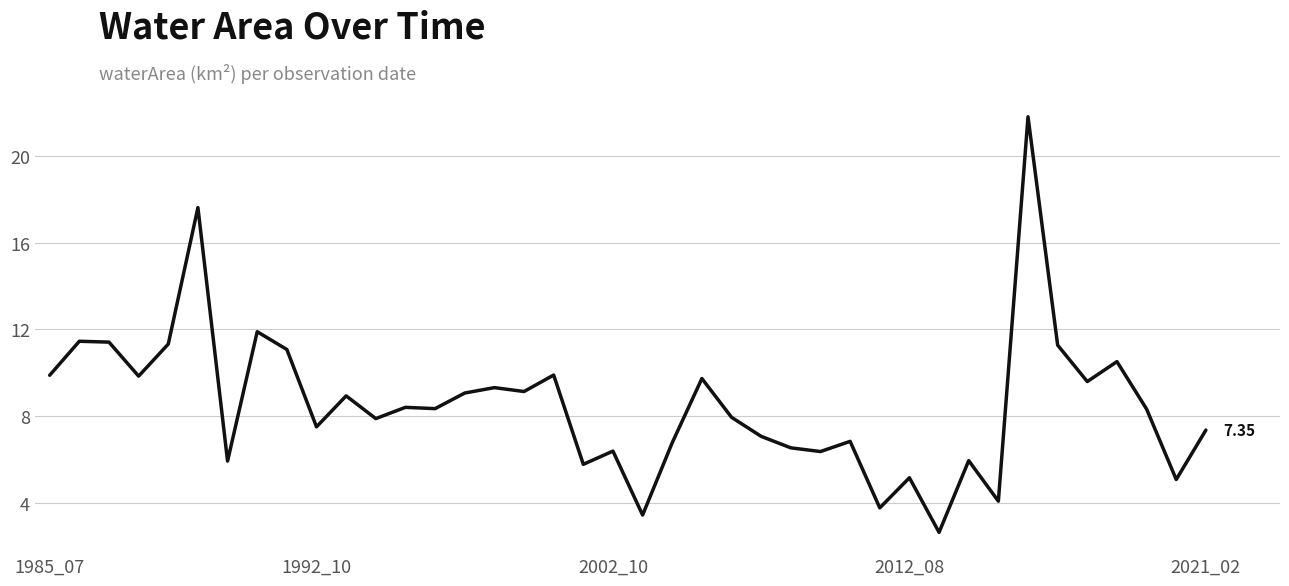

What is the difference between the maximum and minimum values?

19.2